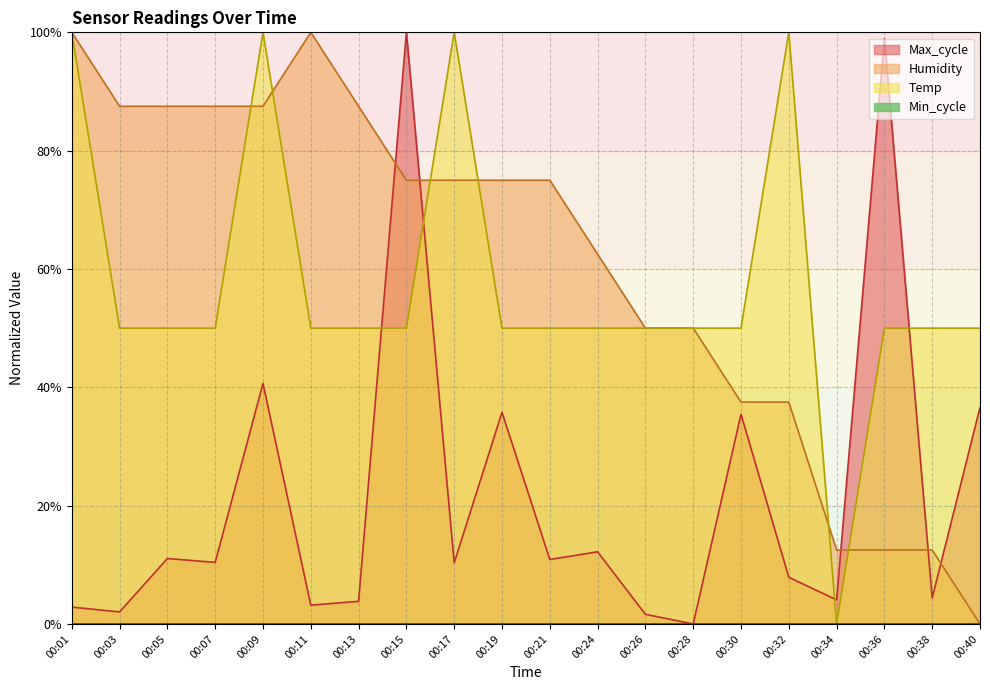

List the labels in order of Max_cycle value, largest first.

00:15, 00:36, 00:09, 00:40, 00:19, 00:30, 00:24, 00:05, 00:21, 00:07, 00:17, 00:32, 00:38, 00:34, 00:13, 00:11, 00:01, 00:03, 00:26, 00:28